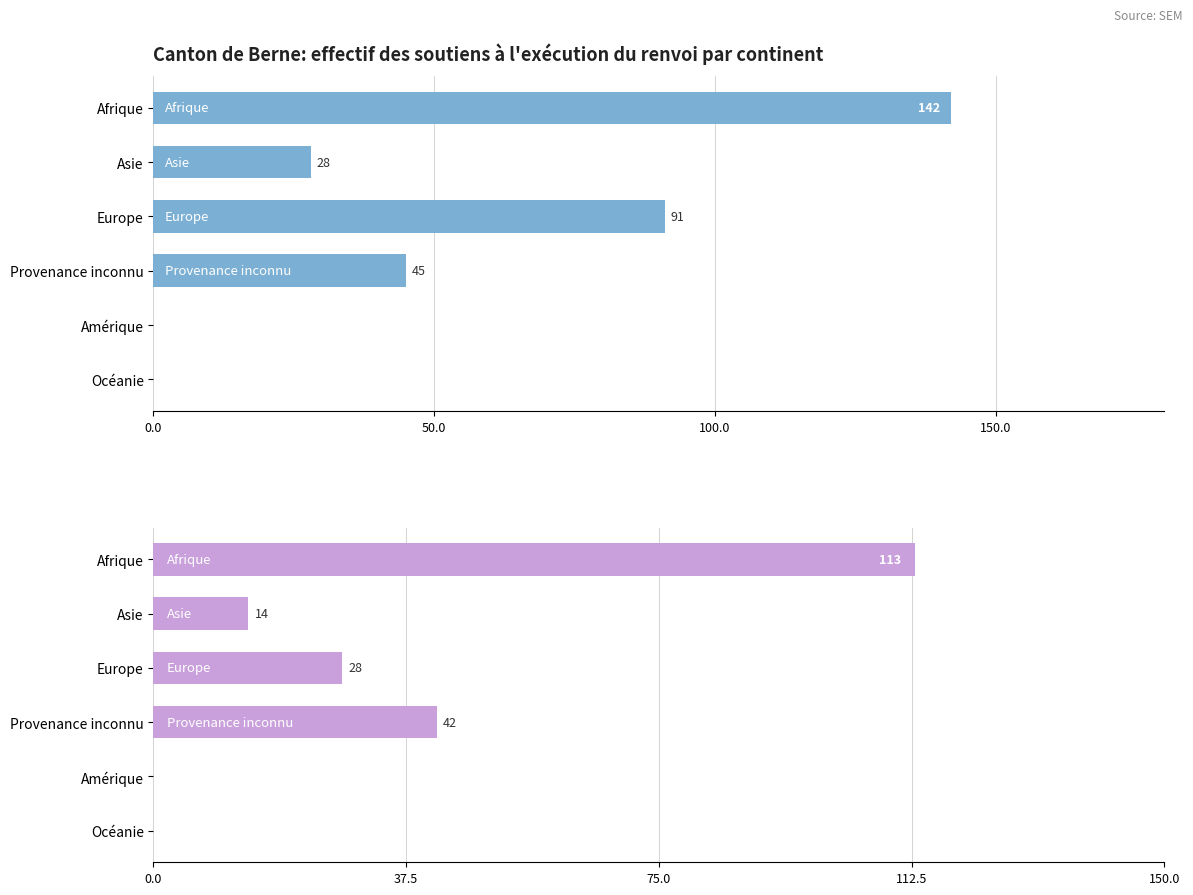

What position from the left is Provenance inconnu?

4